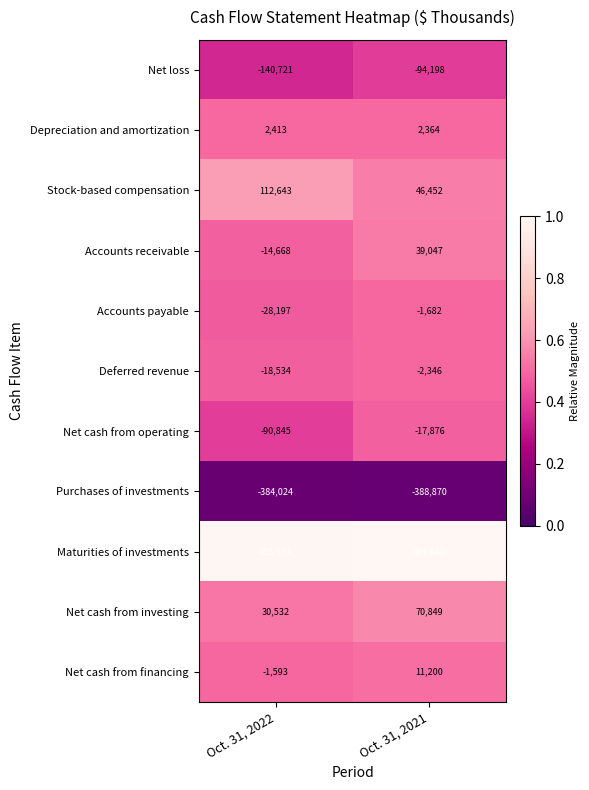

Which category has the highest value in the Net cash from investing series?

Oct. 31, 2021